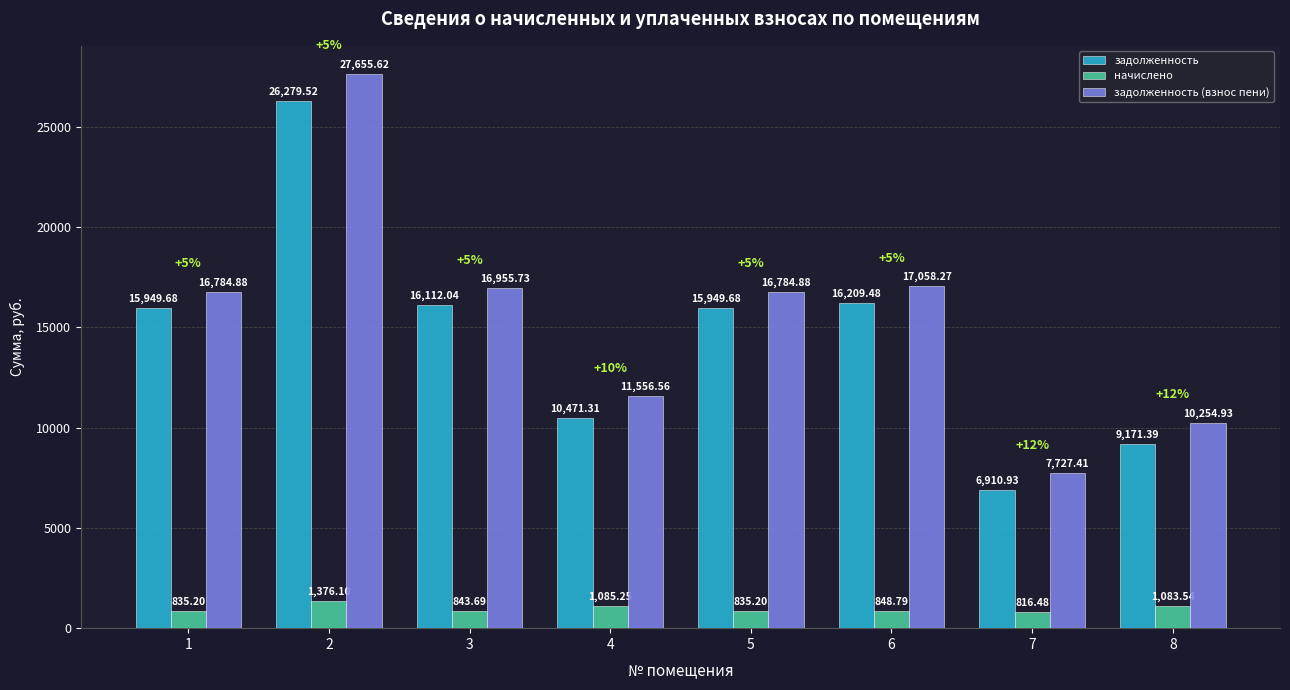

How many bars are there in total?

24